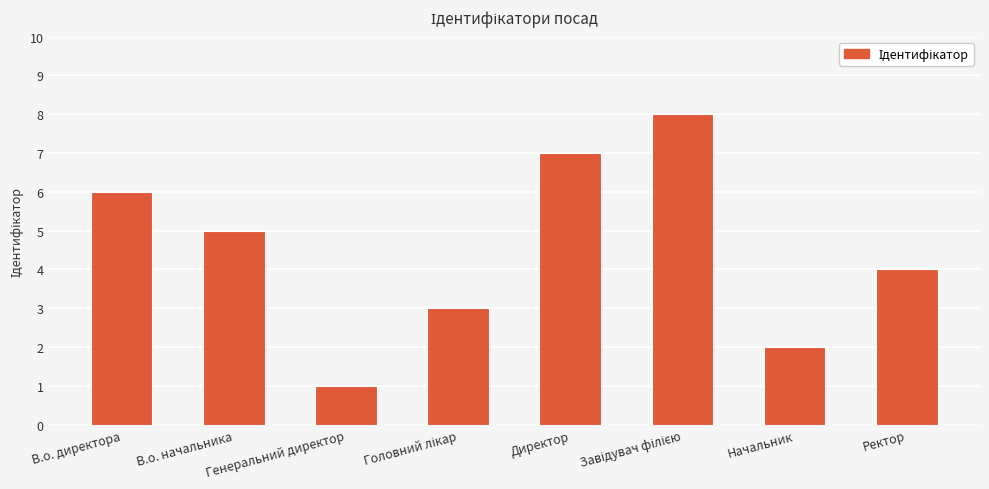

Count the number of data series in this chart.

1